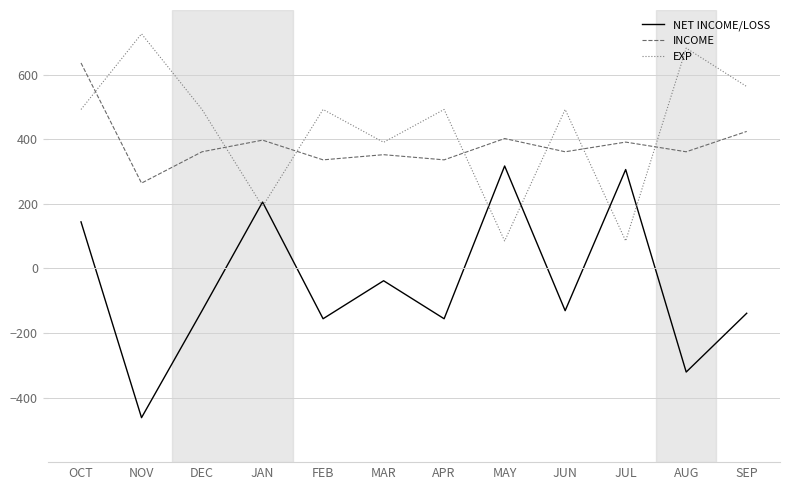

Is this an area chart (filled region under the line)?

No